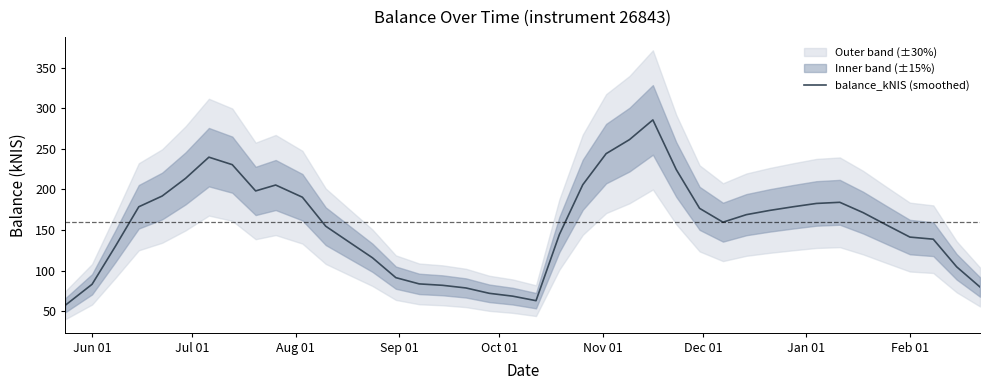

How many values are below 168?

20